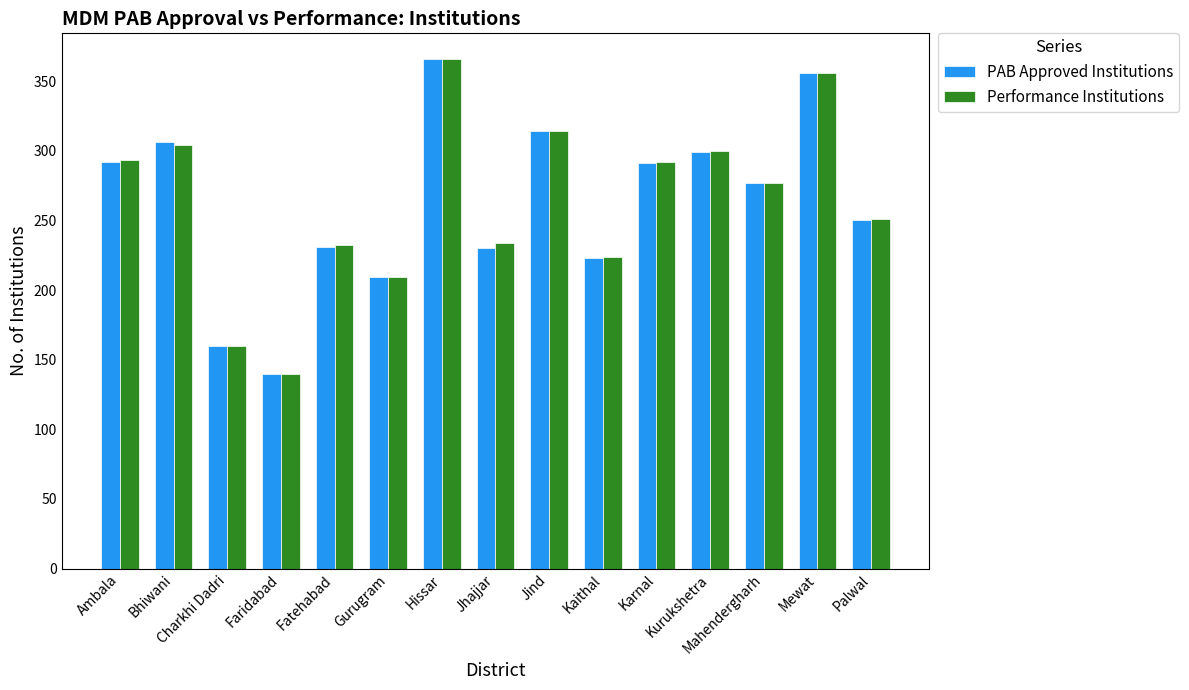

What position from the left is Gurugram?

6